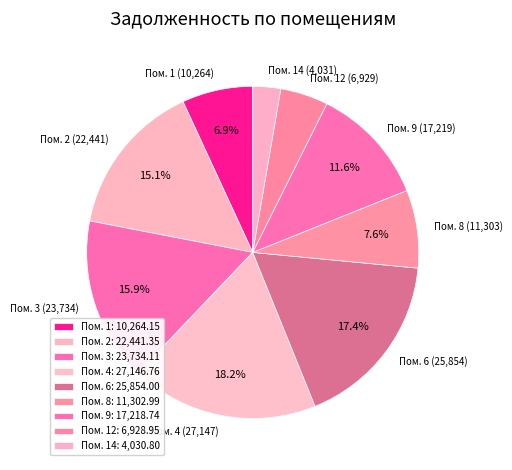

What portion of the pie excludes Пом. 6 (25,854)?

82.6%